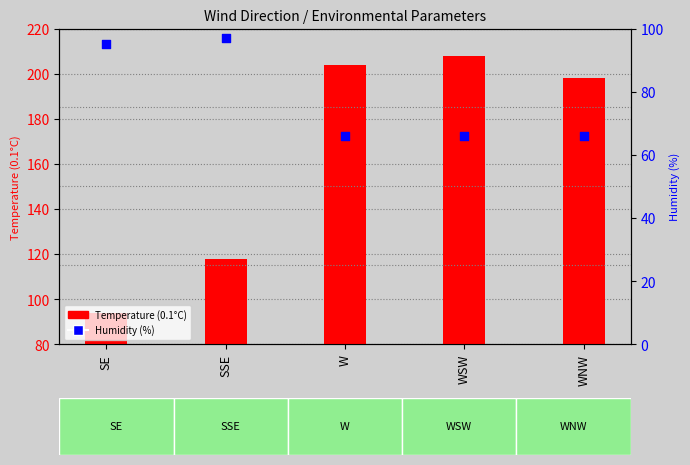

Is the value of Humidity (%) at SE greater than the value of Temperature (0.1C) at SE?

Yes